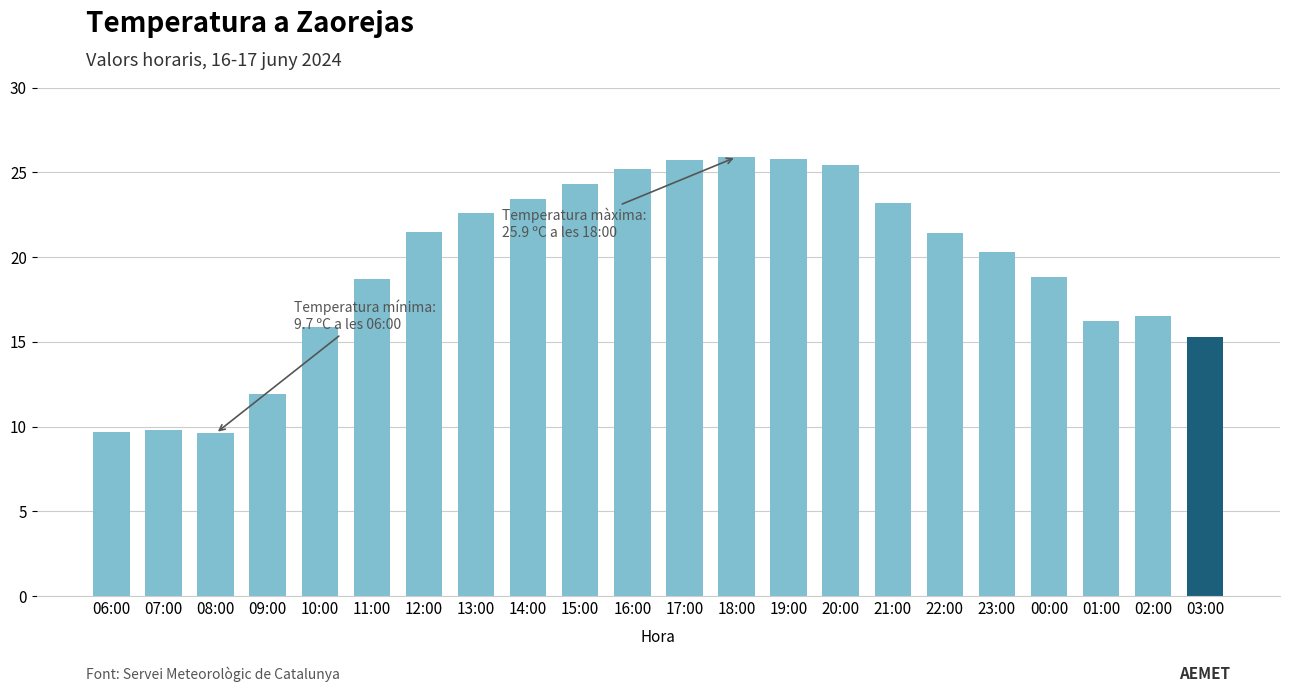

The value at 19:00 is 14.5. True or false?

False